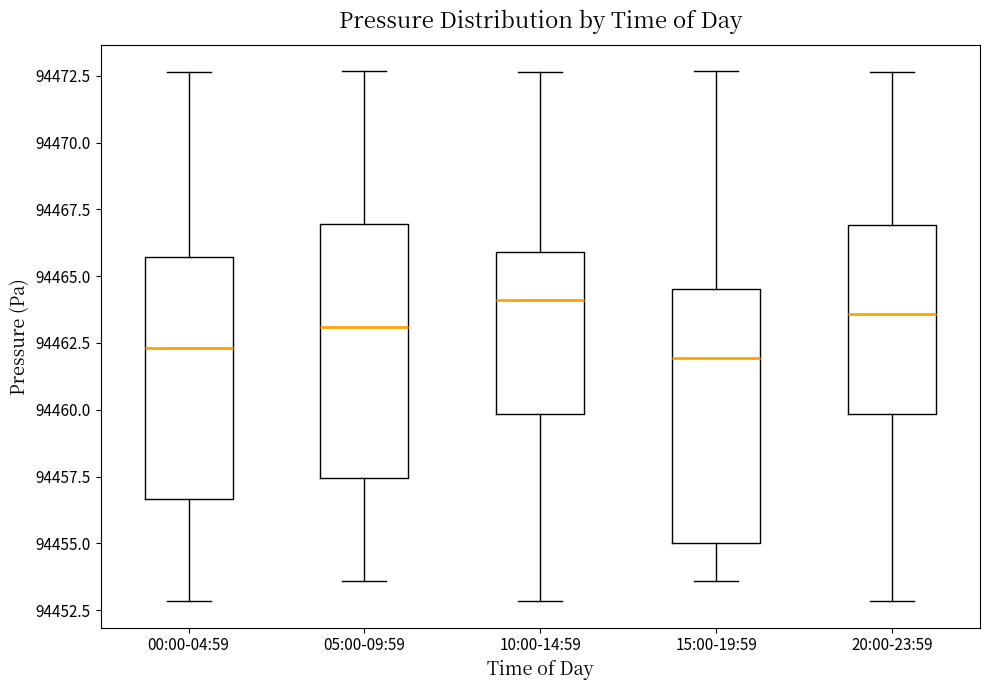

Reading left to right, read every box against the y-axis: the position of its median line, the range the box covers, and the ends of its whiskers. The values are not printed on the chart, so give them approximately, as read against the axis.

00:00-04:59: median 94462.5, box 94456.5 to 94465.5, whiskers 94453.0 to 94472.5
05:00-09:59: median 94463.0, box 94457.5 to 94467.0, whiskers 94453.5 to 94472.5
10:00-14:59: median 94464.0, box 94460.0 to 94466.0, whiskers 94453.0 to 94472.5
15:00-19:59: median 94462.0, box 94455.0 to 94464.5, whiskers 94453.5 to 94472.5
20:00-23:59: median 94463.5, box 94460.0 to 94467.0, whiskers 94453.0 to 94472.5